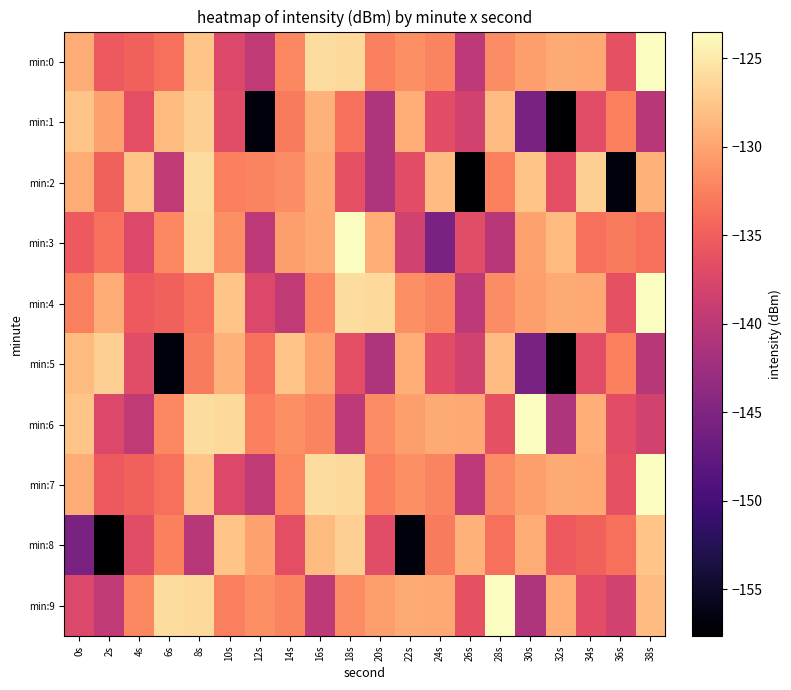

At 32s, list the series in order from largest to smallest.

min:3, min:9, min:0, min:4, min:7, min:8, min:2, min:6, min:1, min:5